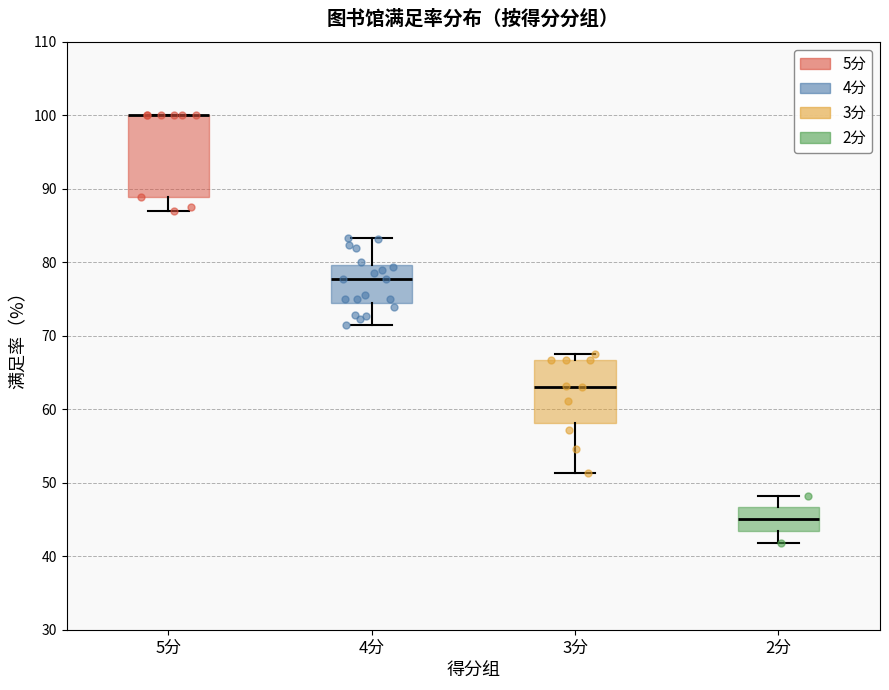

Reading left to right, transcribe this box plot: for each box, give where its median line is, the range the box spans, and where its two whiskers end, as read against the y-axis. The values are not printed on the chart, so give them approximately, as read against the axis.

5分: median 100 (drawn on the box's upper edge), box 89 to 100, whiskers 87 to 100
4分: median 78, box 74 to 80, whiskers 71 to 83
3分: median 63, box 58 to 67, whiskers 51 to 68
2分: median 45, box 43 to 47, whiskers 42 to 48